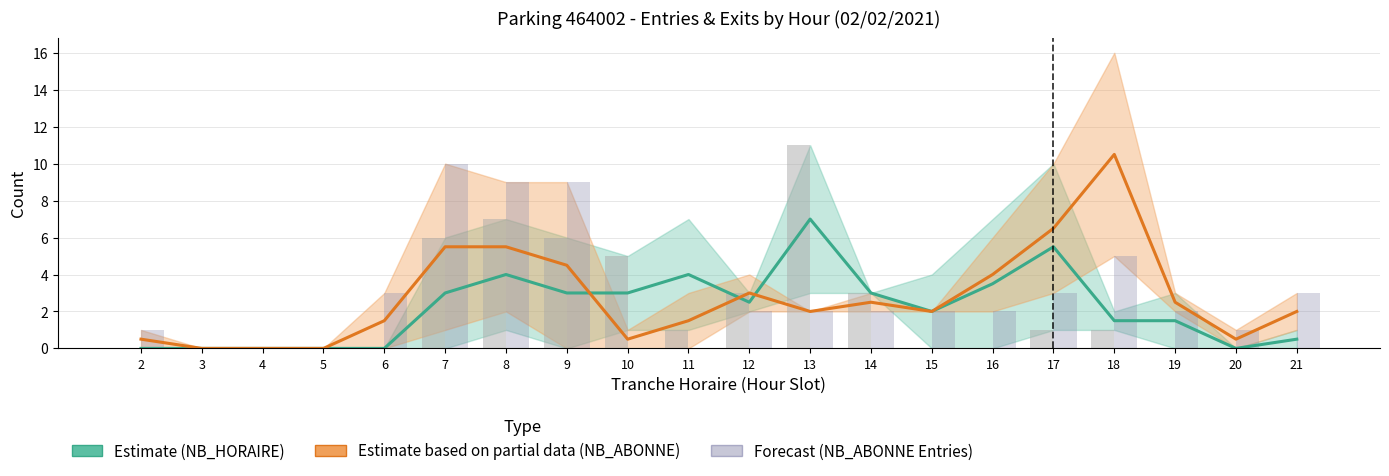

How many NB_ABONNE Entries values are between 1 and 3?

11